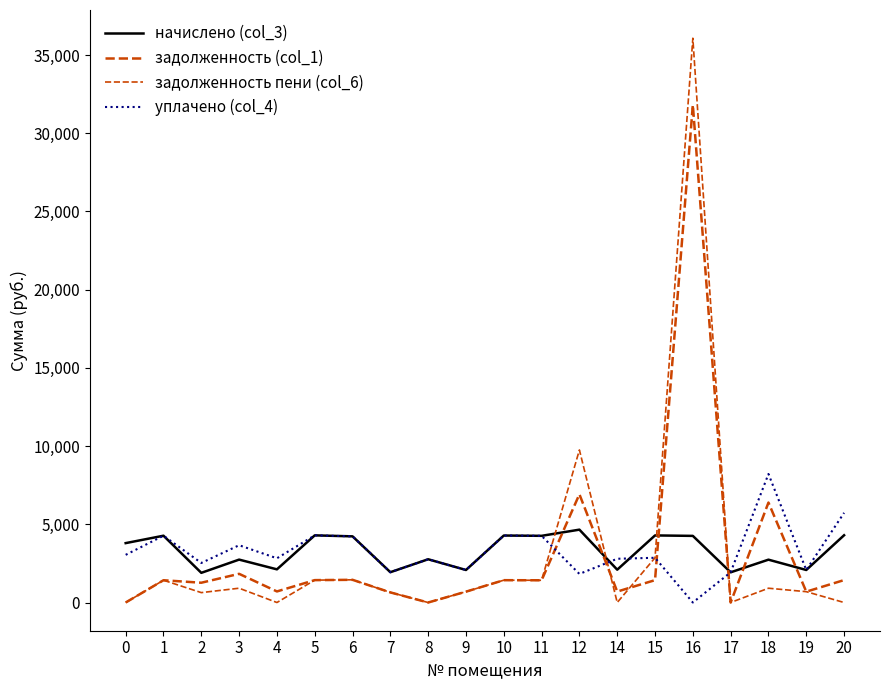

Reading right to left, transcribe all the data shown in this chart.

начислено (col_3): 20=4299.8	19=2079.1	18=2738.6	17=1930.1	16=4258.8	15=4288.6	14=2097.8	12=4657.5	11=4262.6	10=4281.2	9=2079.1	8=2764.7	7=1937.5	6=4229.0	5=4292.3	4=2120.1	3=2742.3	2=1896.5	1=4270.0	0=3796.8
задолженность (col_1): 20=1433.3	19=693.0	18=6390.1	17=0.0	16=31814.3	15=1429.5	14=699.2	12=6919.8	11=1420.8	10=1427.1	9=693.0	8=0.0	7=645.8	6=1450.9	5=1430.8	4=706.7	3=1832.8	2=1264.4	1=1423.3	0=0.0
задолженность пени (col_6): 20=0.0	19=693.0	18=912.9	17=0.0	16=36073.1	15=2859.1	14=0.0	12=9751.5	11=1420.8	10=1427.1	9=693.0	8=0.0	7=645.8	6=1450.9	5=1430.8	4=0.0	3=914.1	2=632.2	1=1423.3	0=0.0
уплачено (col_4): 20=5733.1	19=2079.1	18=8215.8	17=1930.1	16=0.0	15=2859.1	14=2797.0	12=1825.7	11=4262.6	10=4281.2	9=2079.1	8=2764.7	7=1937.5	6=4229.0	5=4292.3	4=2826.8	3=3661.0	2=2528.7	1=4270.0	0=3046.6